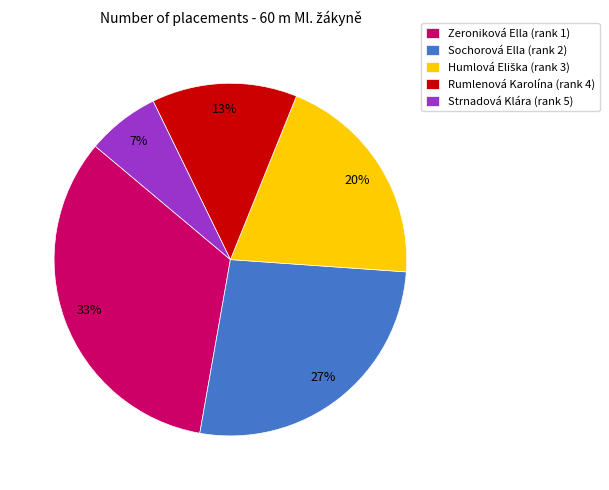

Does Strnadová Klára represent more than half of the total?

No